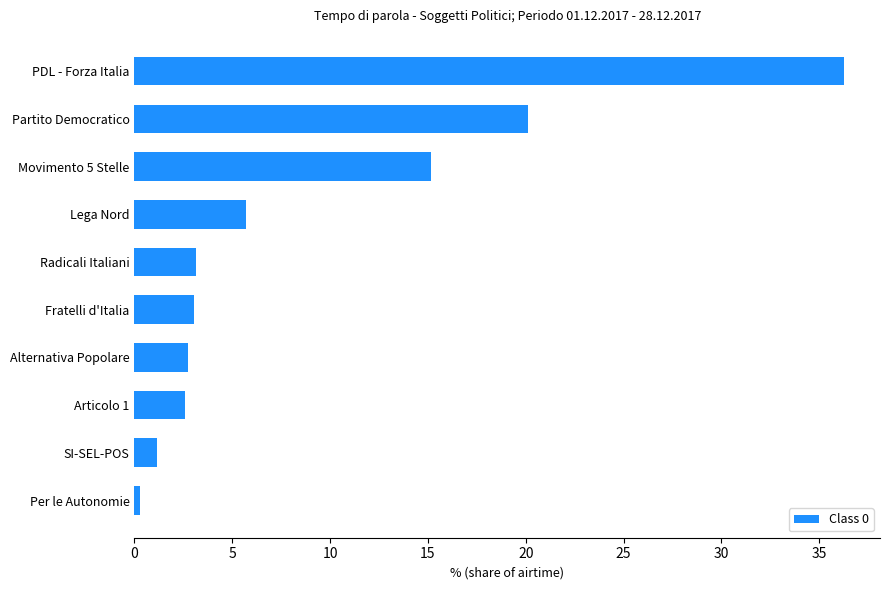

Which label corresponds to the largest value in the chart?

PDL - Forza Italia